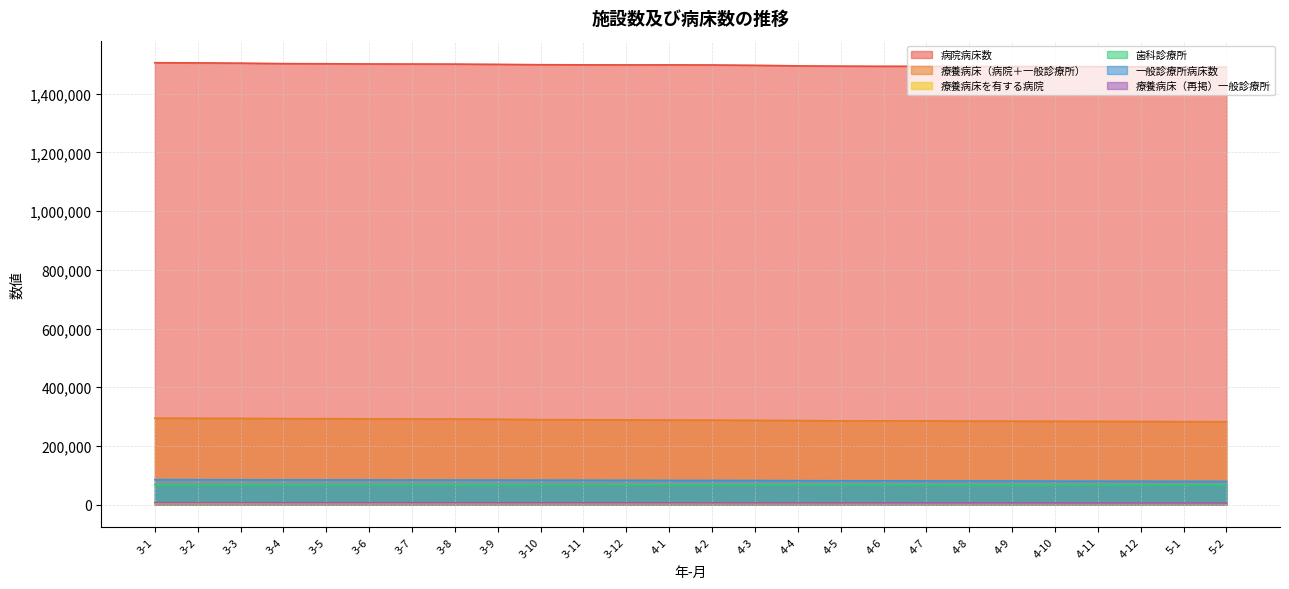

Which series changed the most between 3-7 and 5-2?

病院病床数